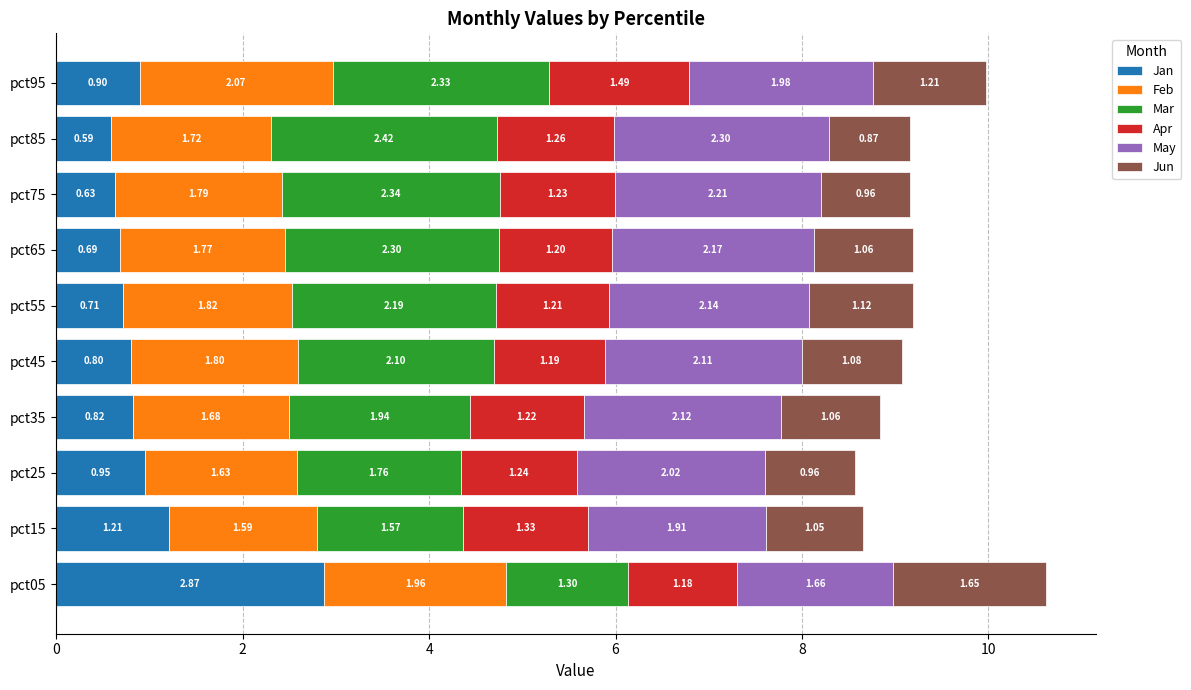

What is the sum of all Jan values?

10.2